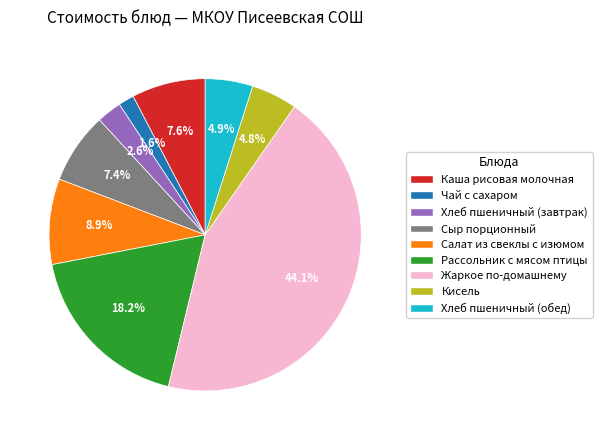

How many slices are in this pie chart?

9